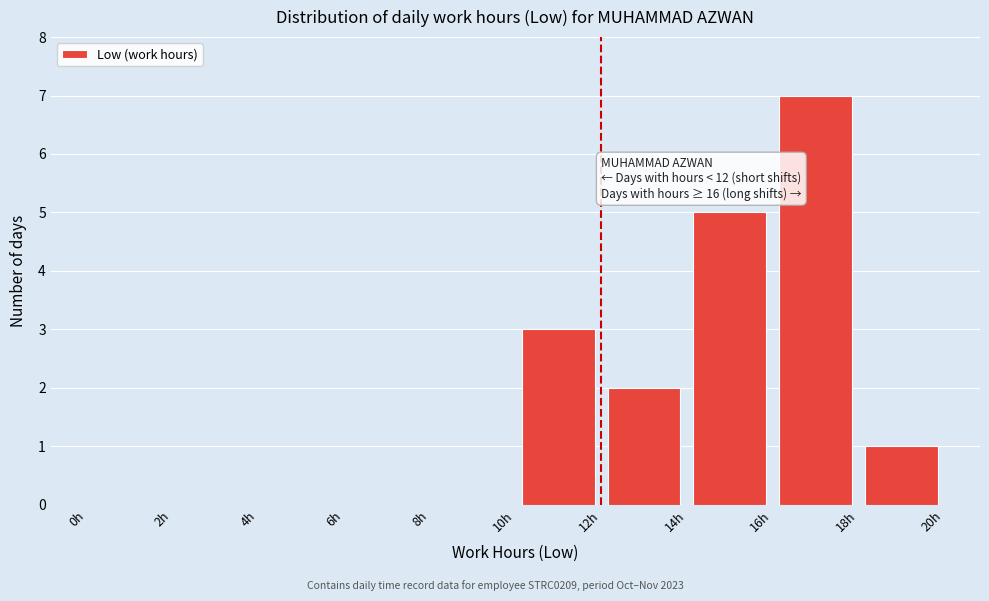

Which range on the x-axis has the tallest bar?

16 to 18